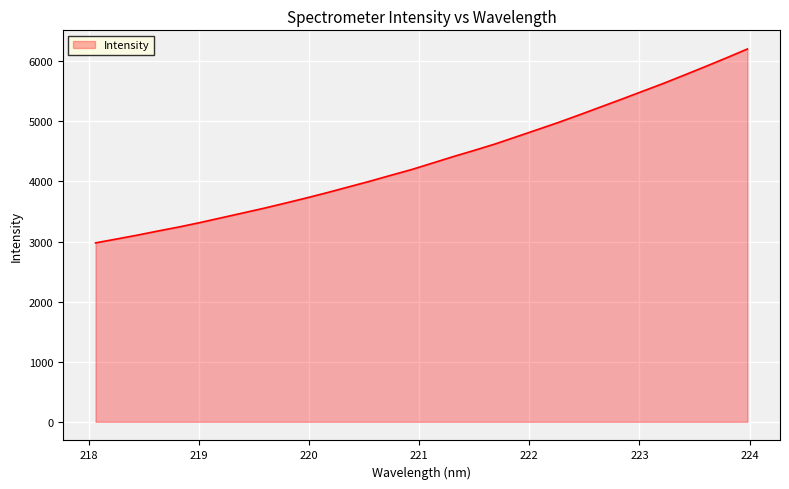

What is the difference between the maximum and minimum values?

3227.2